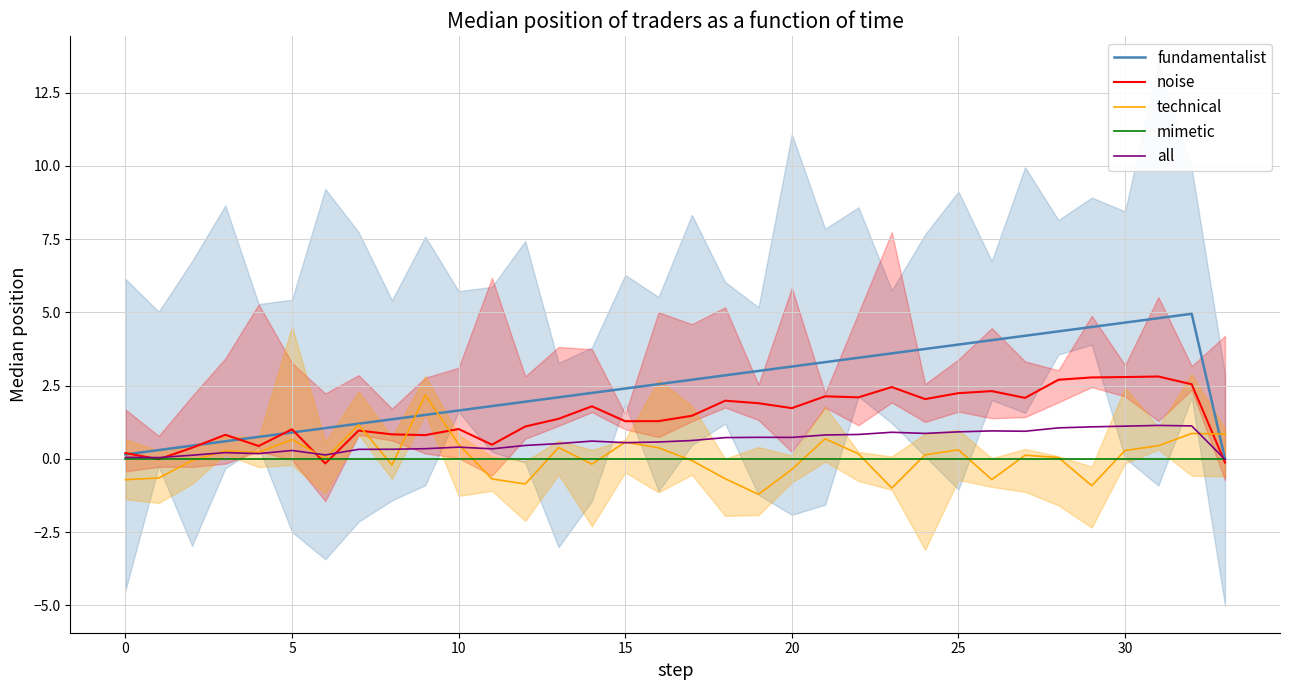

The technical series shows 0.5 at 10. True or false?

True